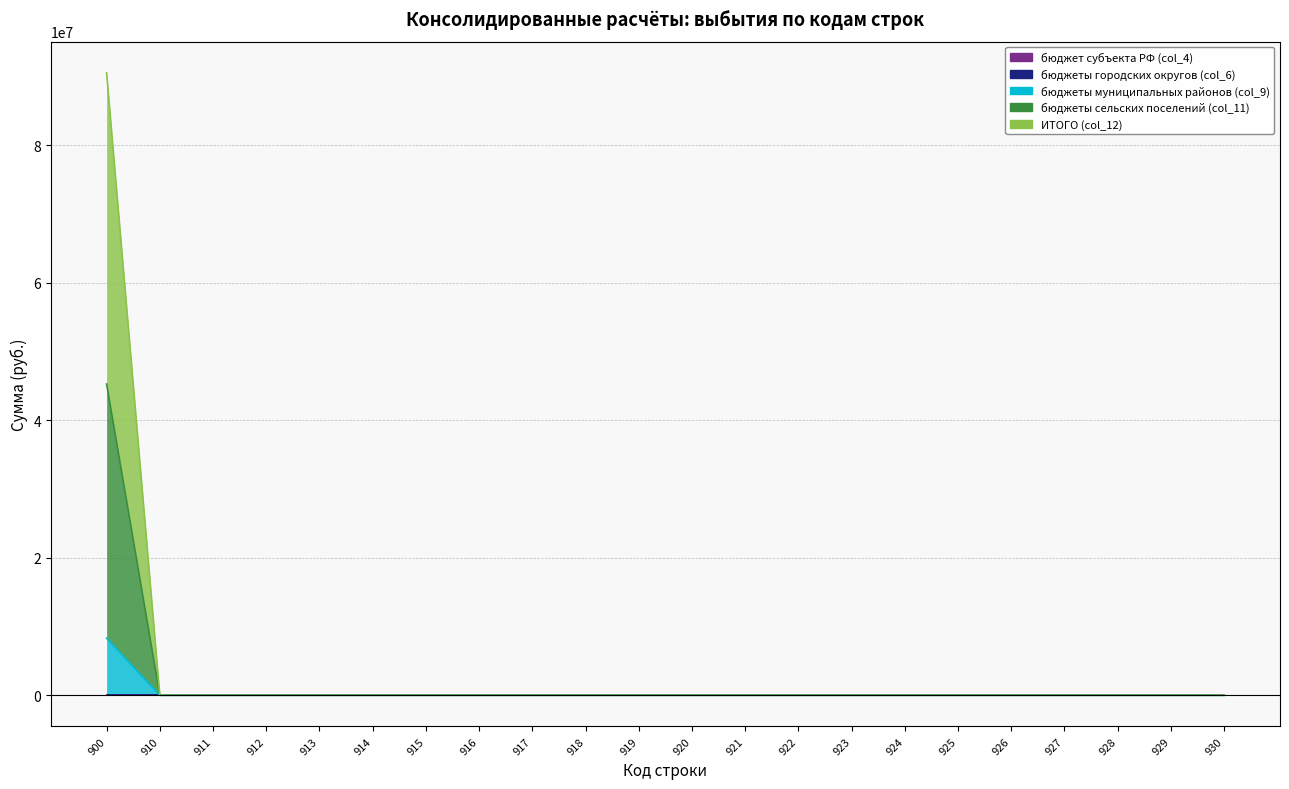

At which label is бюджеты сельских поселений (col_11) closest to 22632372?

910